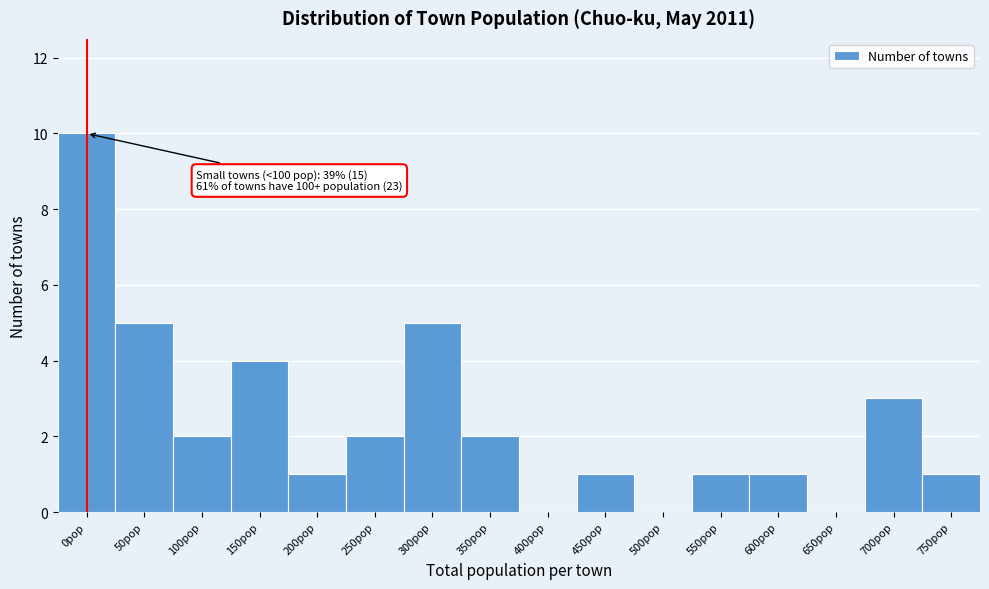

Reading left to right, extract all data points from this chart.

0pop=10	50pop=5	100pop=2	150pop=4	200pop=1	250pop=2	300pop=5	350pop=2	400pop=0	450pop=1	500pop=0	550pop=1	600pop=1	650pop=0	700pop=3	750pop=1